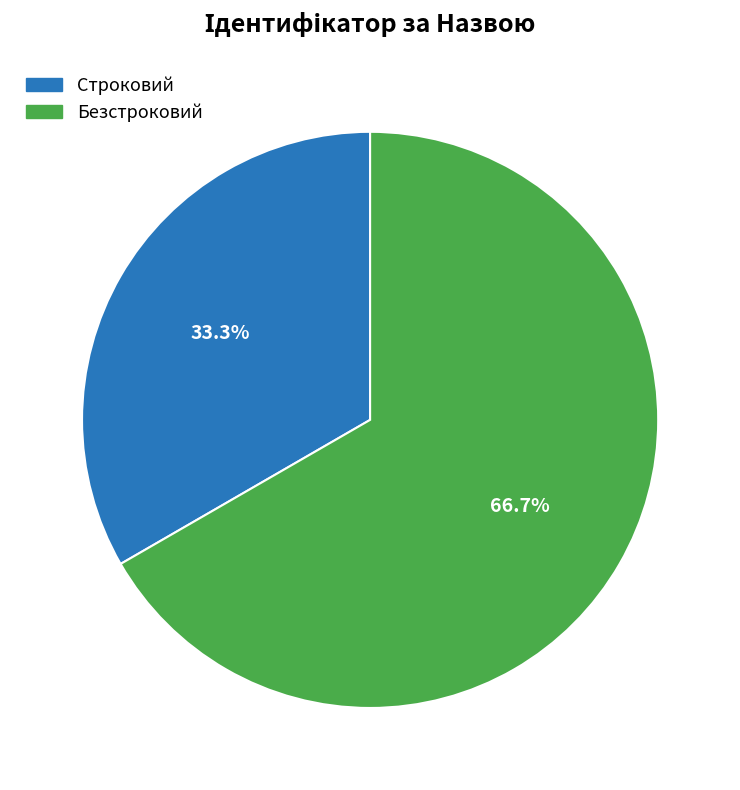

Count the number of slices in the pie.

2